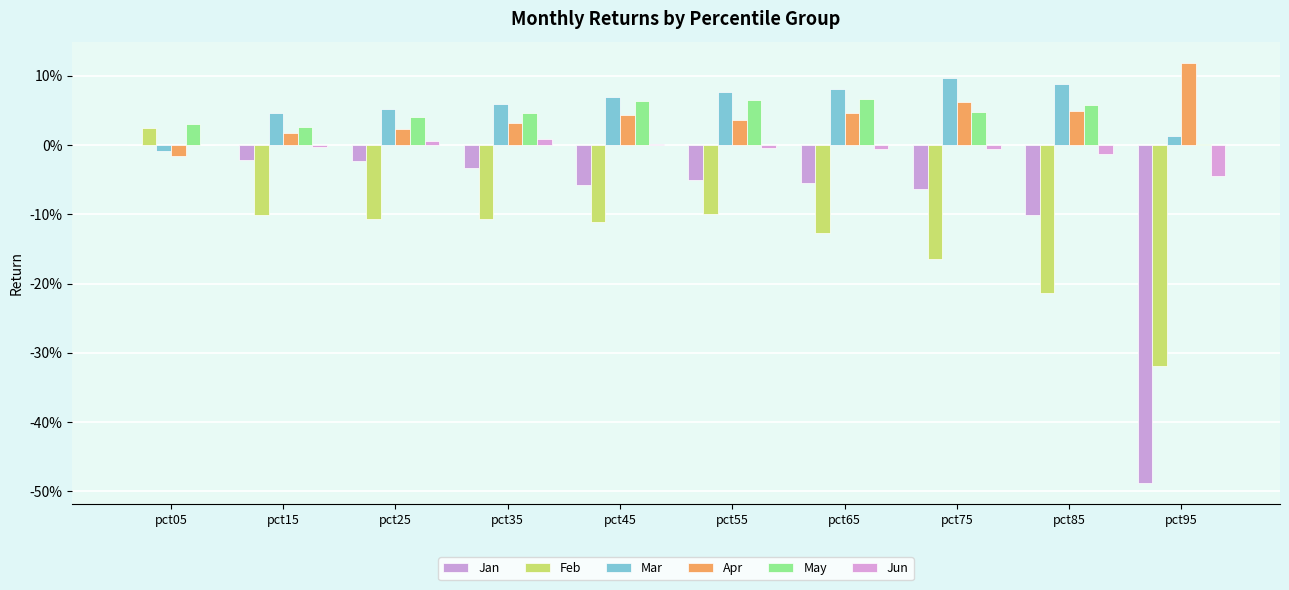

Are the bars grouped side by side (vs. stacked)?

Yes